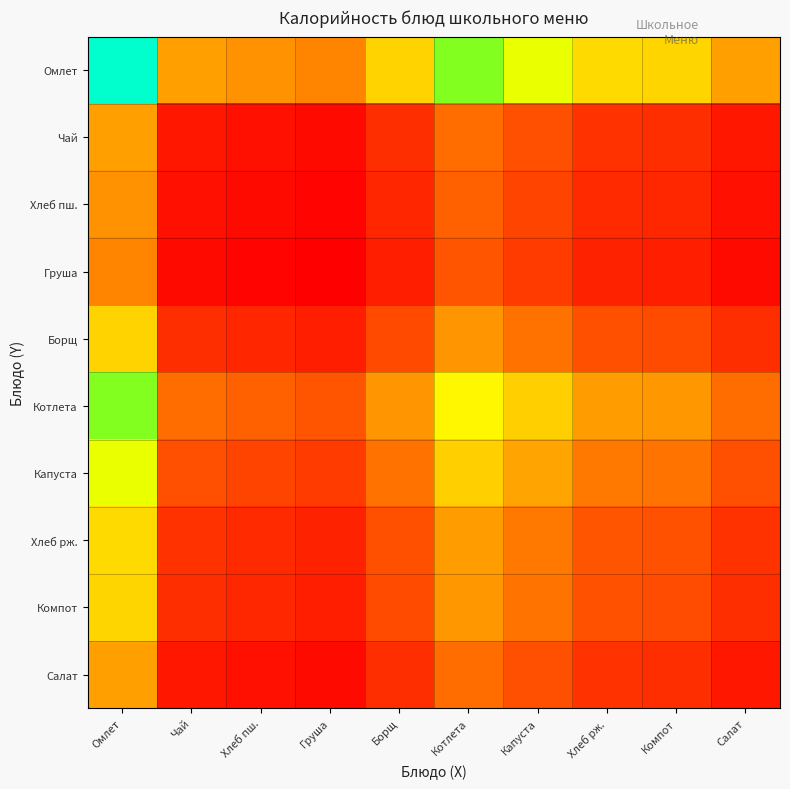

At which category is the sum across all series the highest?

Омлет